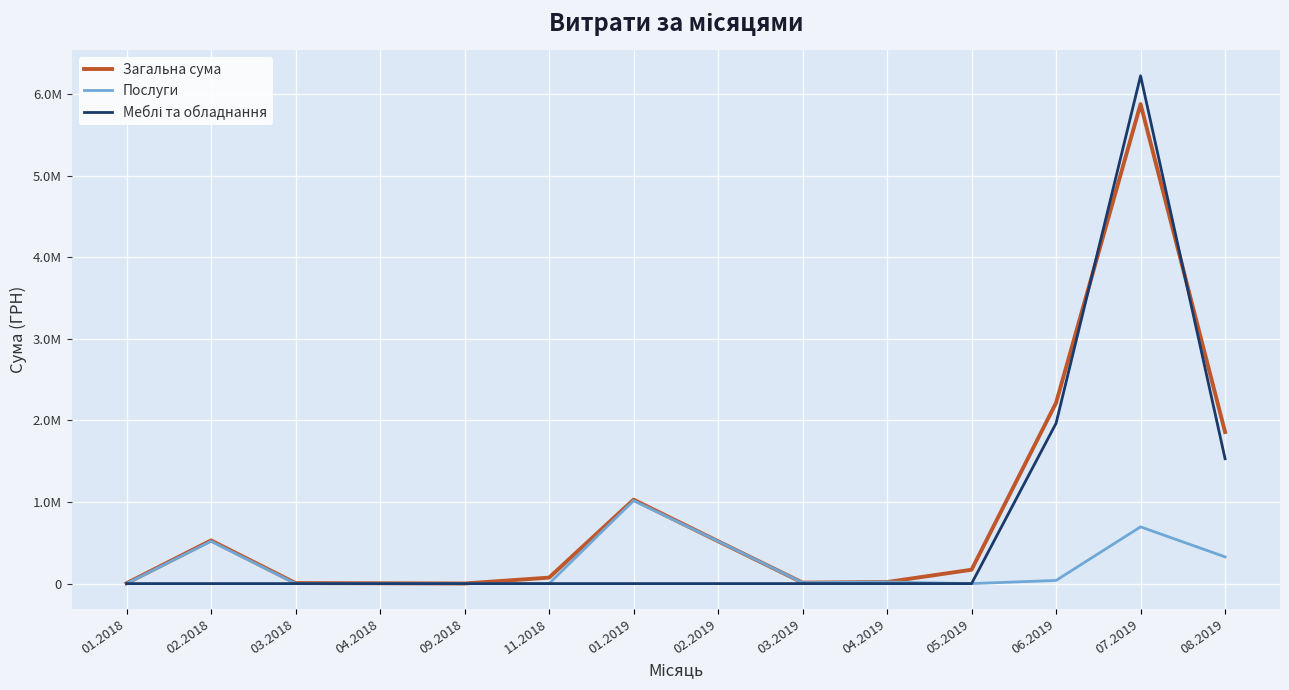

What is the label of the 14th point from the right?

01.2018